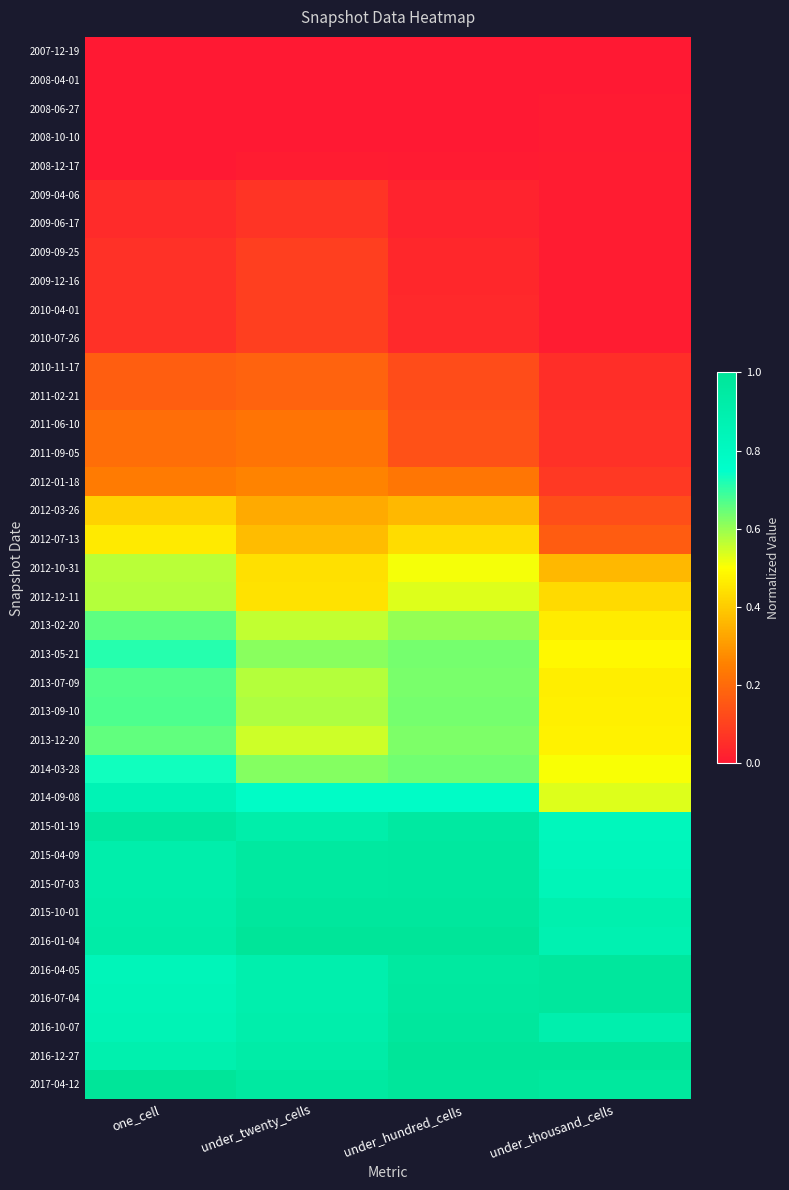

Which has a higher value, under_twenty_cells or under_thousand_cells?

under_thousand_cells